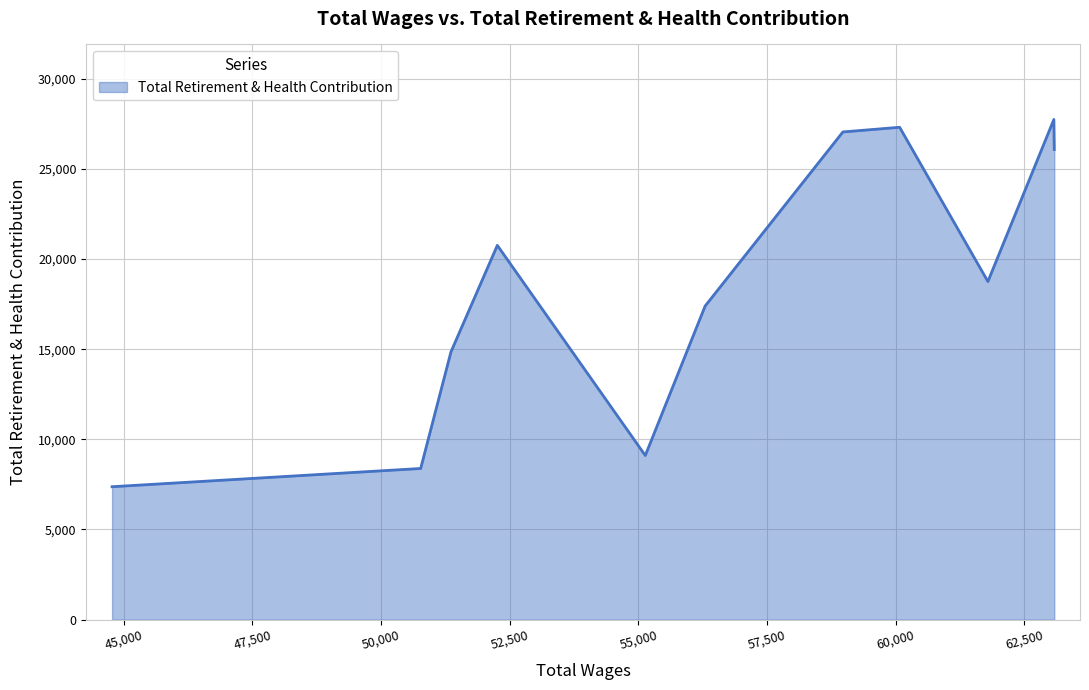

What is the minimum value shown in the chart?

7372